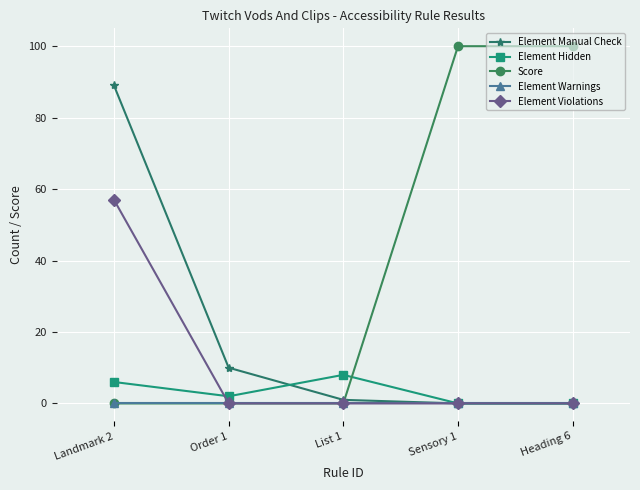

Does the chart have visible grid lines?

Yes